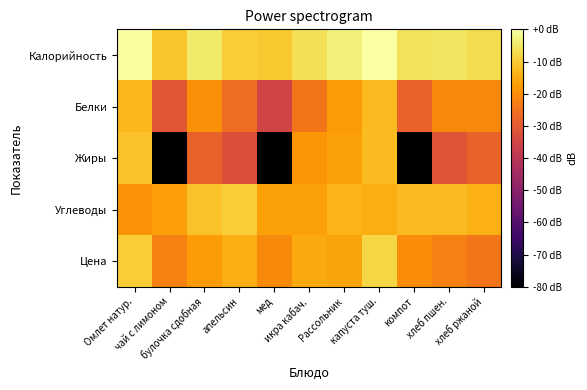

Which series has the widest spread of values?

Жиры